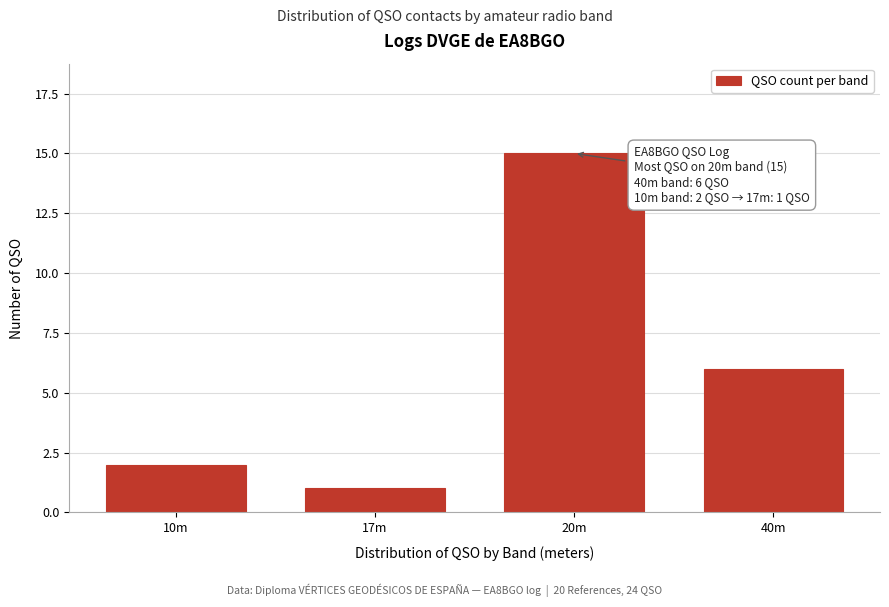

Reading right to left, list all the values displayed in this chart.

6	15	1	2